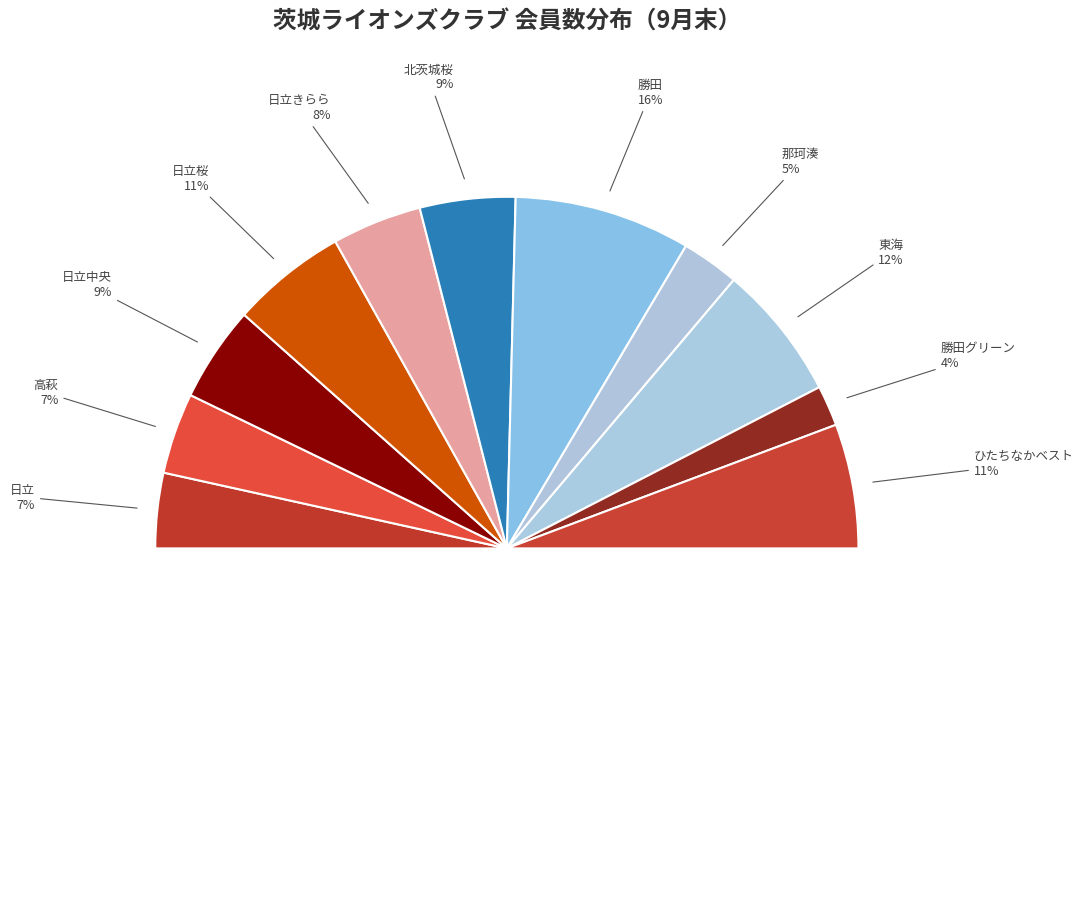

Is 勝田 the majority of the pie?

No